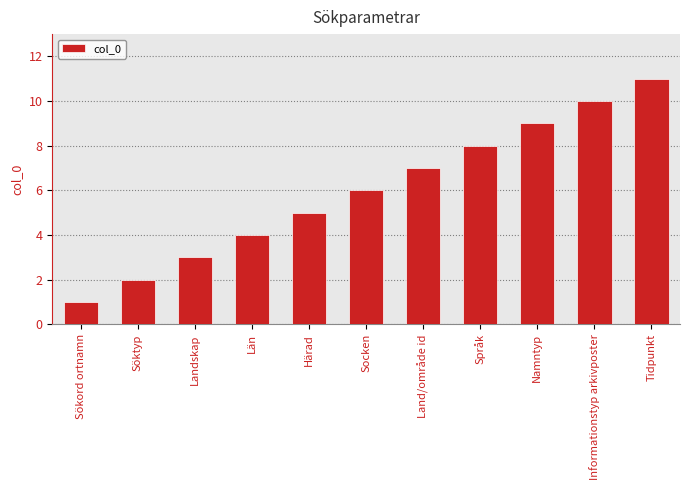

Rank the categories by value from highest to lowest.

Tidpunkt, Informationstyp arkivposter, Namntyp, Språk, Land/område id, Socken, Härad, Län, Landskap, Söktyp, Sökord ortnamn